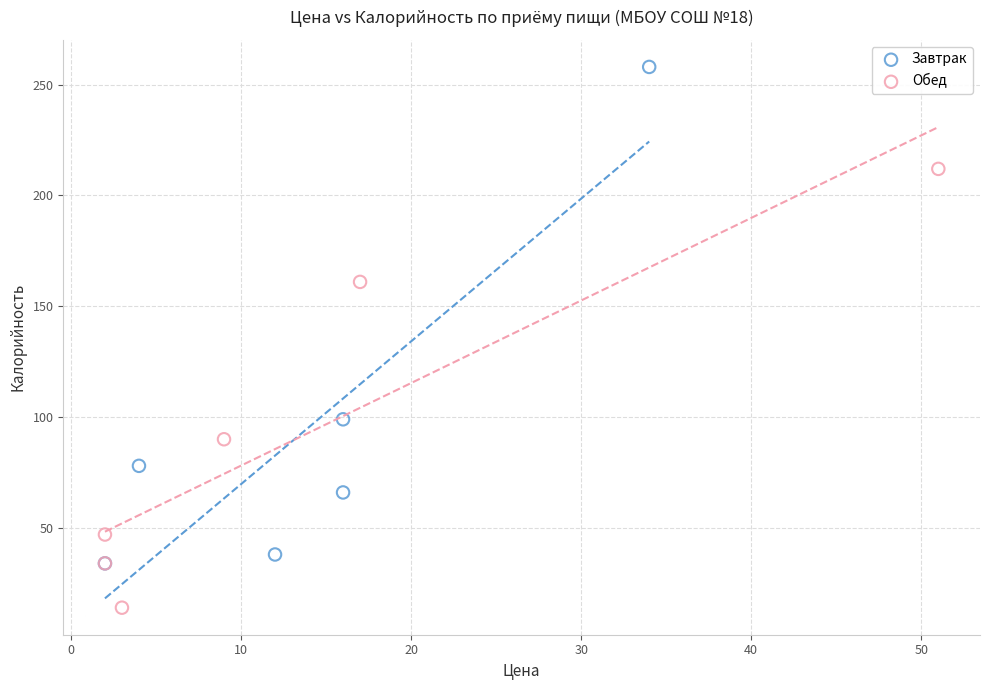

Which series has the widest spread of Y values?

Завтрак